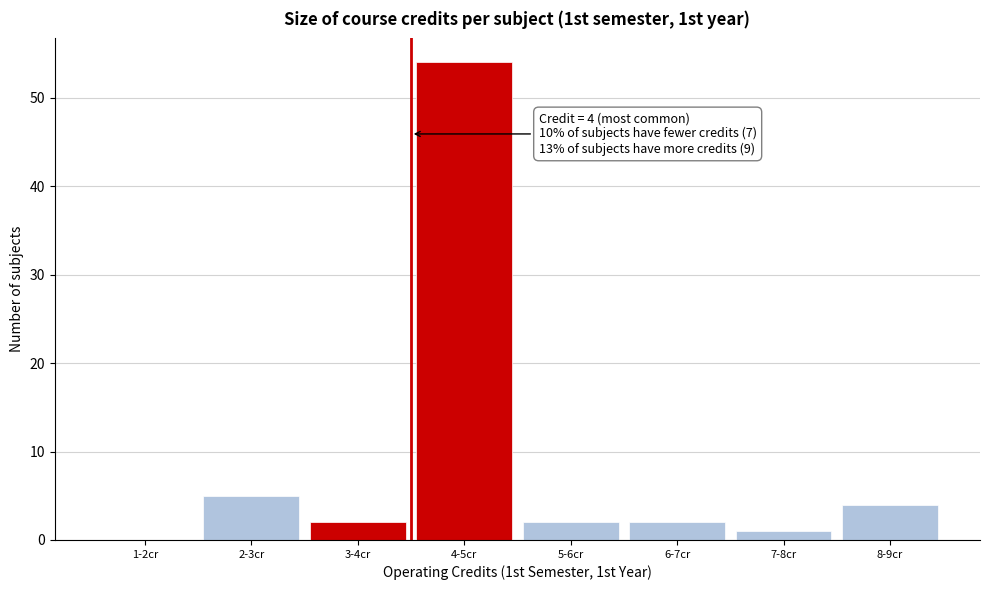

Reading left to right, what are all the values shown in this chart?

1-2cr=0	2-3cr=5	3-4cr=2	4-5cr=54	5-6cr=2	6-7cr=2	7-8cr=1	8-9cr=4